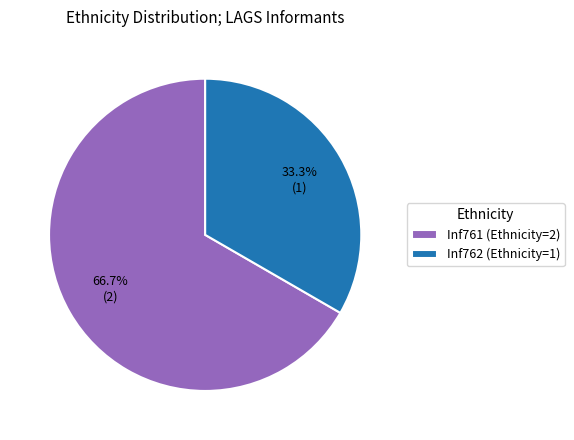

Approximately how many times larger is the value at Inf762 (Ethnicity=1) compared to Inf761 (Ethnicity=2)?

0.5